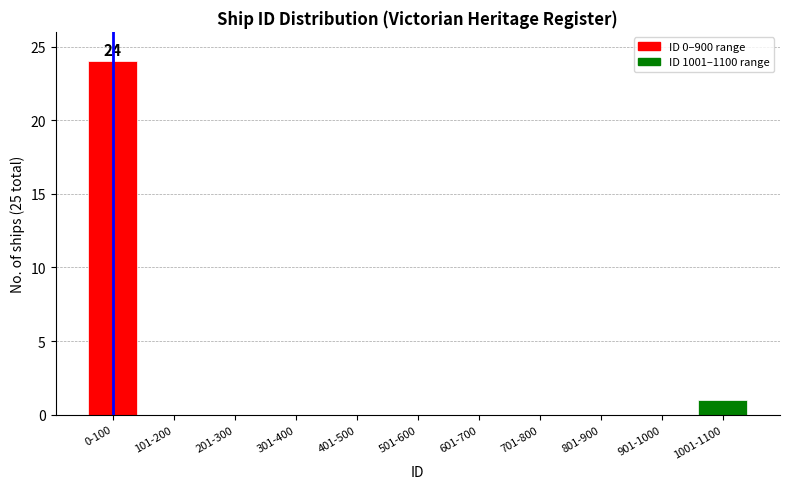

Reading left to right, what are all the values shown in this chart?

0-100=24	101-200=0	201-300=0	301-400=0	401-500=0	501-600=0	601-700=0	701-800=0	801-900=0	901-1000=0	1001-1100=1